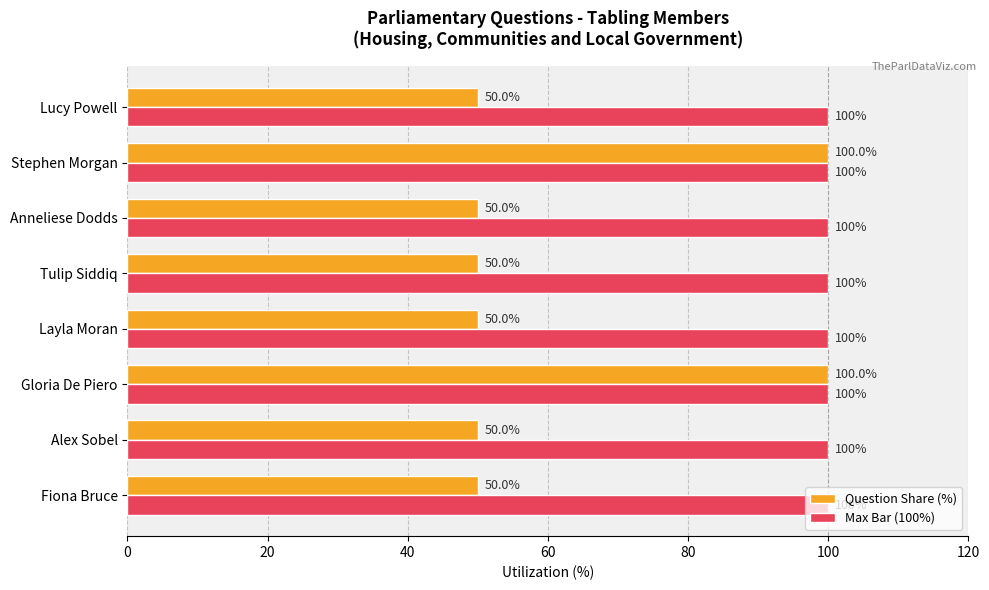

What is the sum of the Question Share (%) values at Stephen Morgan and Gloria De Piero?

200